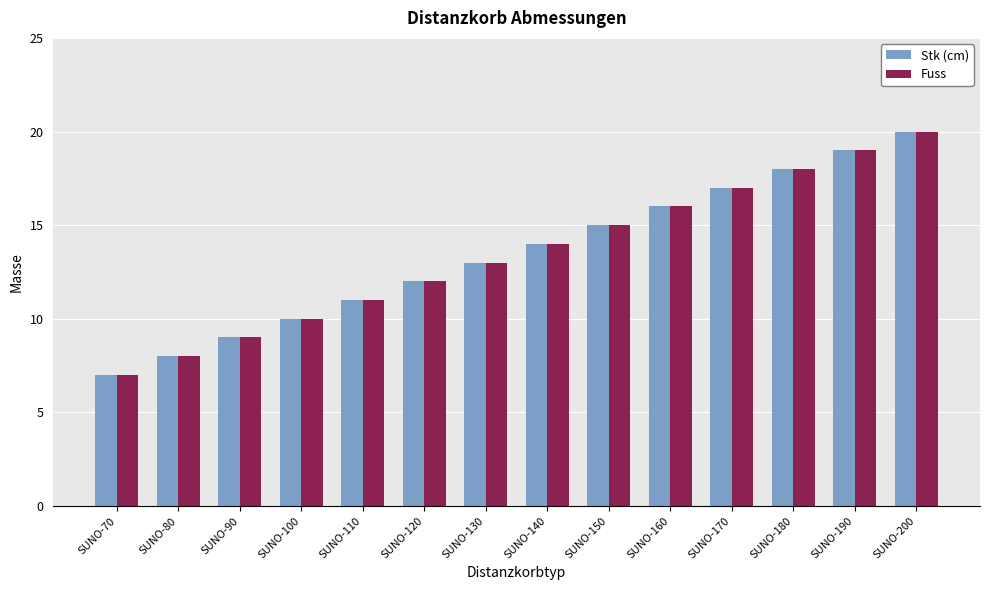

How many series are shown in this chart?

2